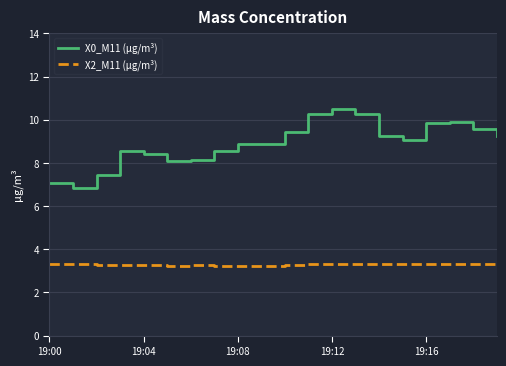

True or false: X0_M11 (μg/m³) and X2_M11 (μg/m³) intersect in this chart.

False